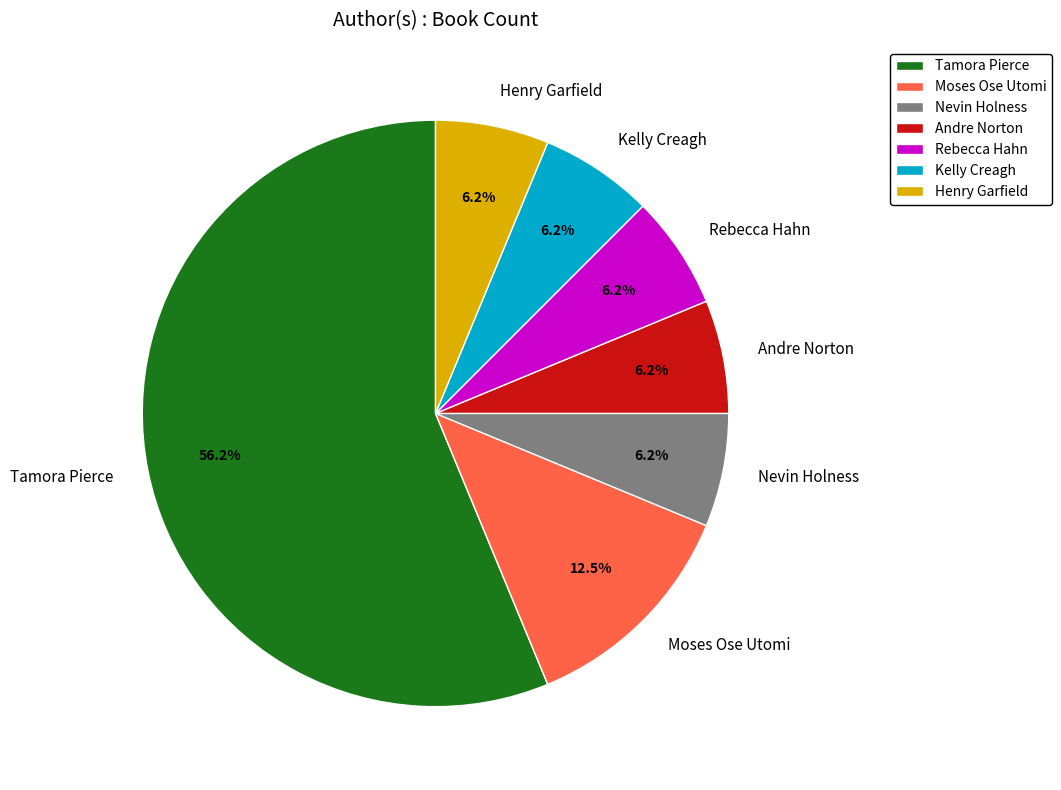

Which slice represents more than half of the pie?

Tamora Pierce